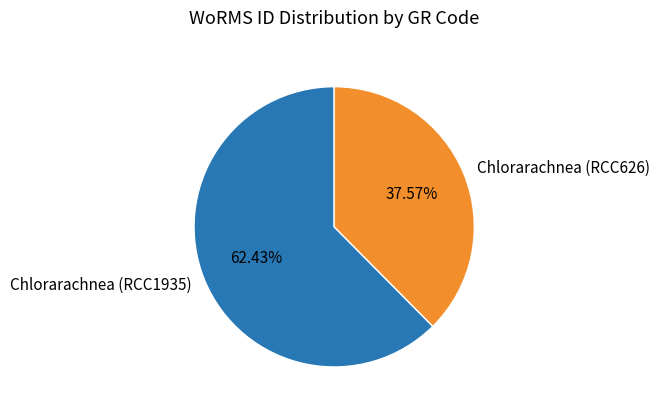

To the nearest percent, what is the difference between the largest and smallest slice percentages?

25%